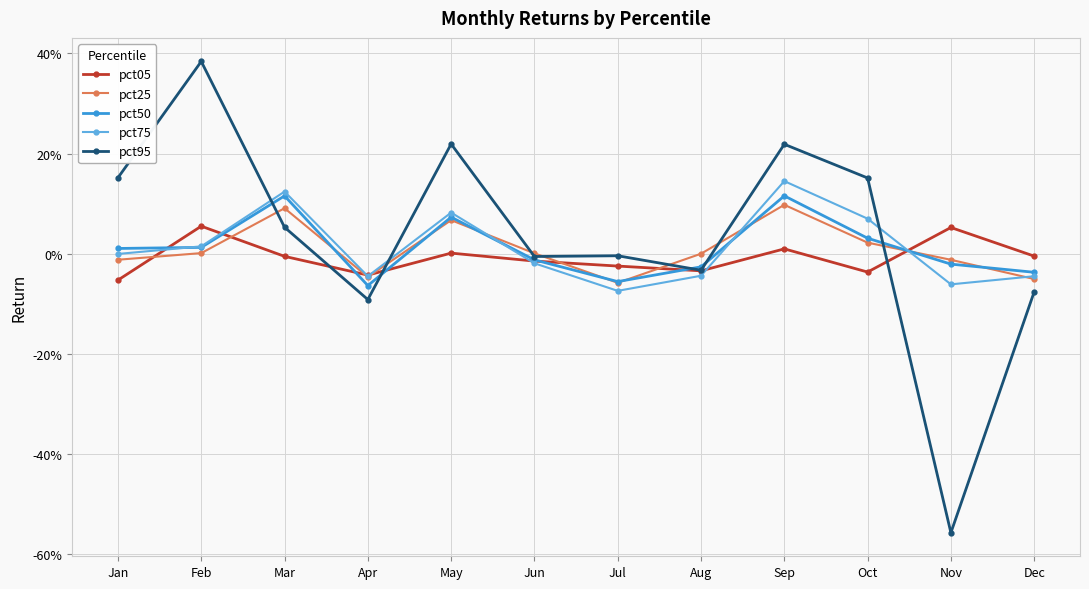

At Mar, list the series in order from smallest to largest.

pct05, pct95, pct25, pct50, pct75